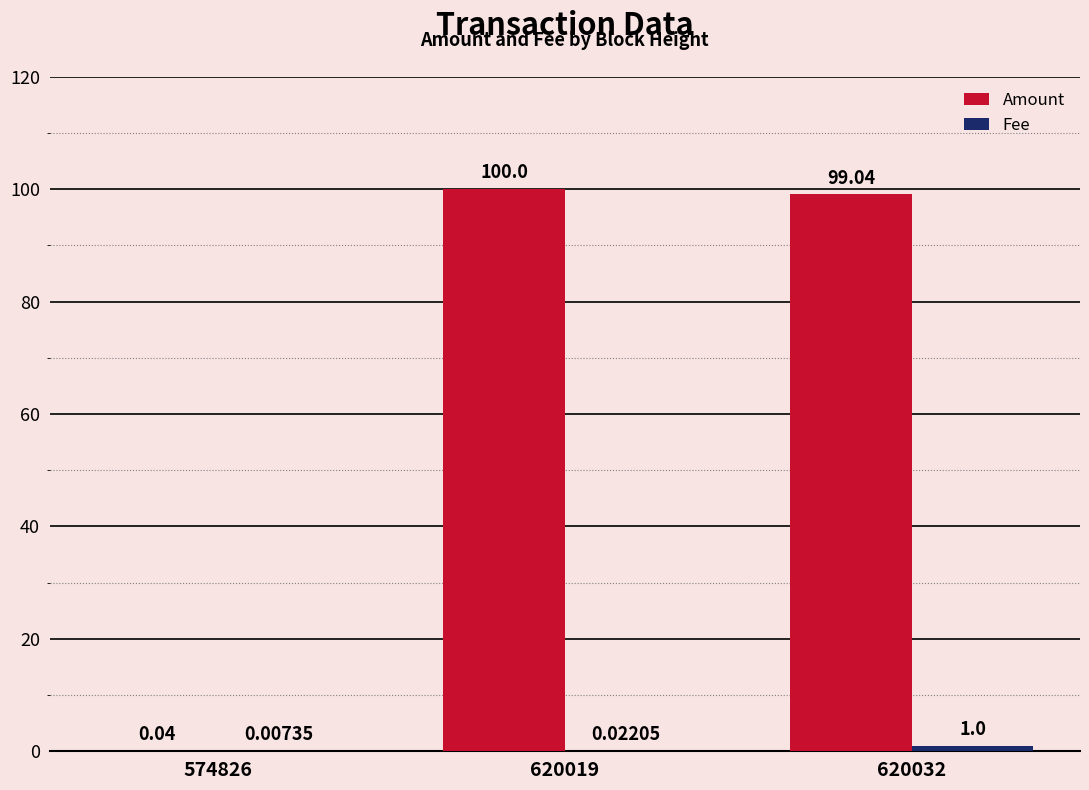

What is the total value across all series at 620032?

100.0